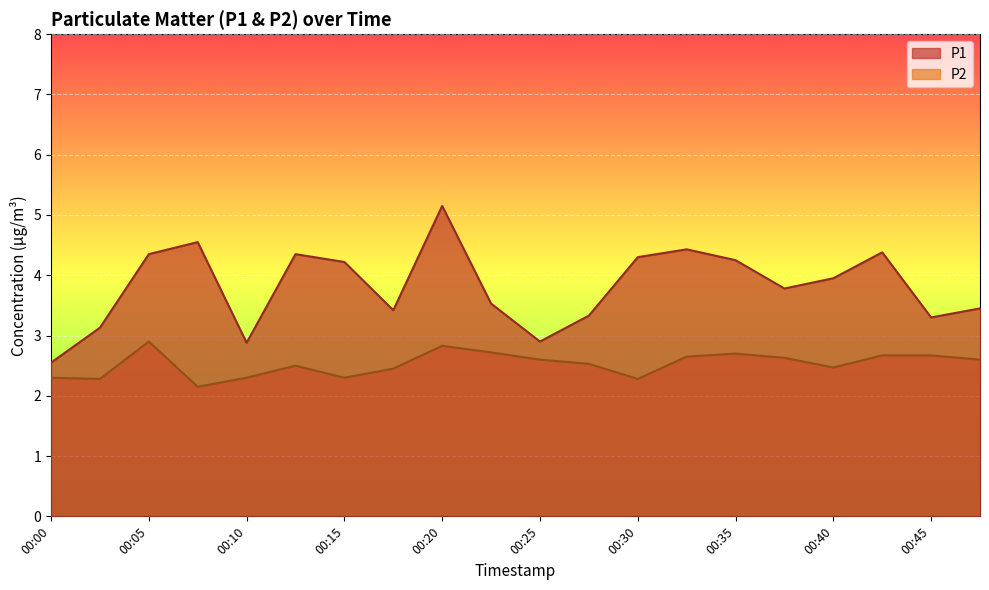

What is the difference between the second highest and second lowest values in the P1 series?

1.7